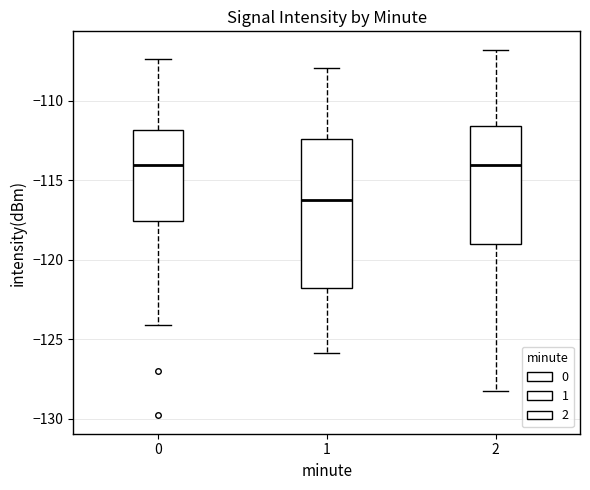

Reading left to right, read every box against the y-axis: the position of its median line, the range the box covers, and the ends of its whiskers. The values are not printed on the chart, so give them approximately, as read against the axis.

0: median -114.0, box -117.5 to -112.0, whiskers -124.0 to -107.5
1: median -116.0, box -121.5 to -112.5, whiskers -126.0 to -108.0
2: median -114.0, box -119.0 to -111.5, whiskers -128.0 to -107.0